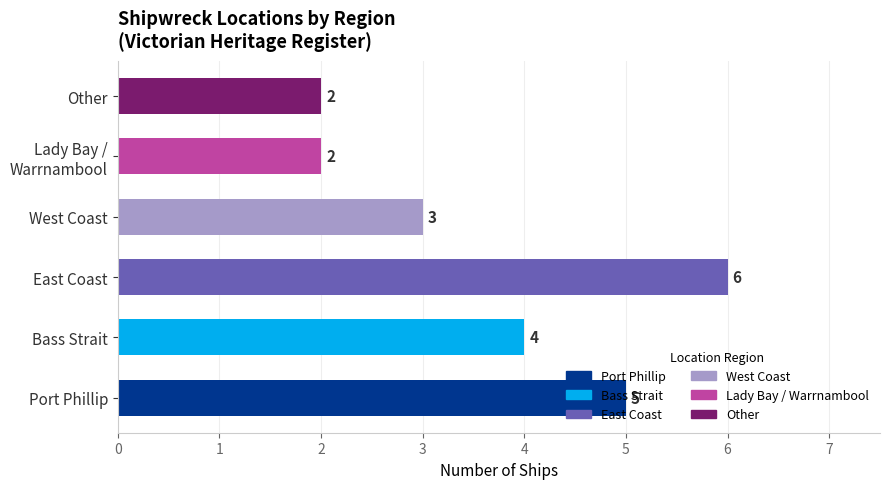

What is the maximum value shown in the chart?

6